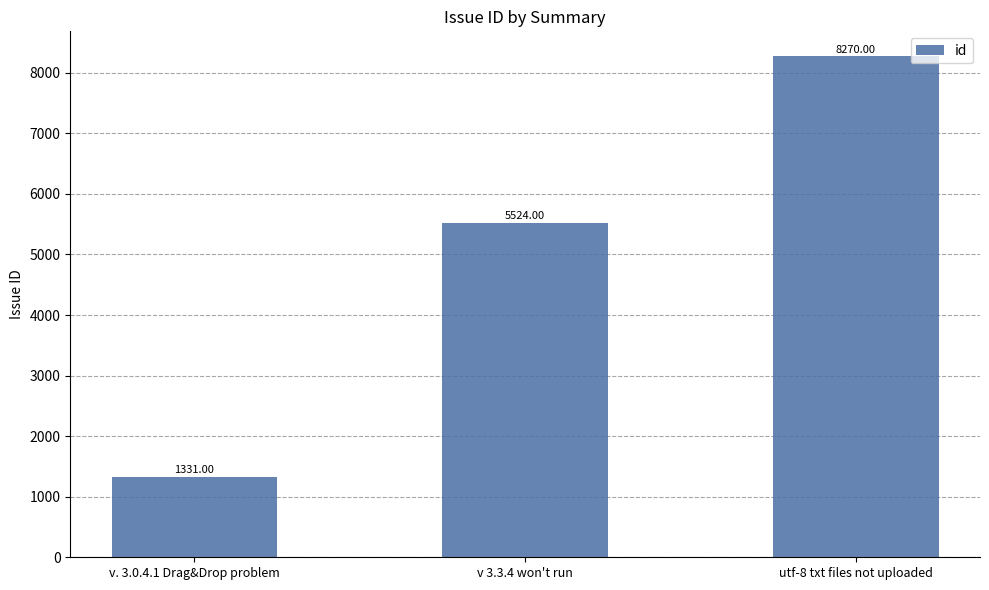

List the labels in order of value, largest first.

utf-8 txt files not uploaded, v 3.3.4 won't run, v. 3.0.4.1 Drag&Drop problem